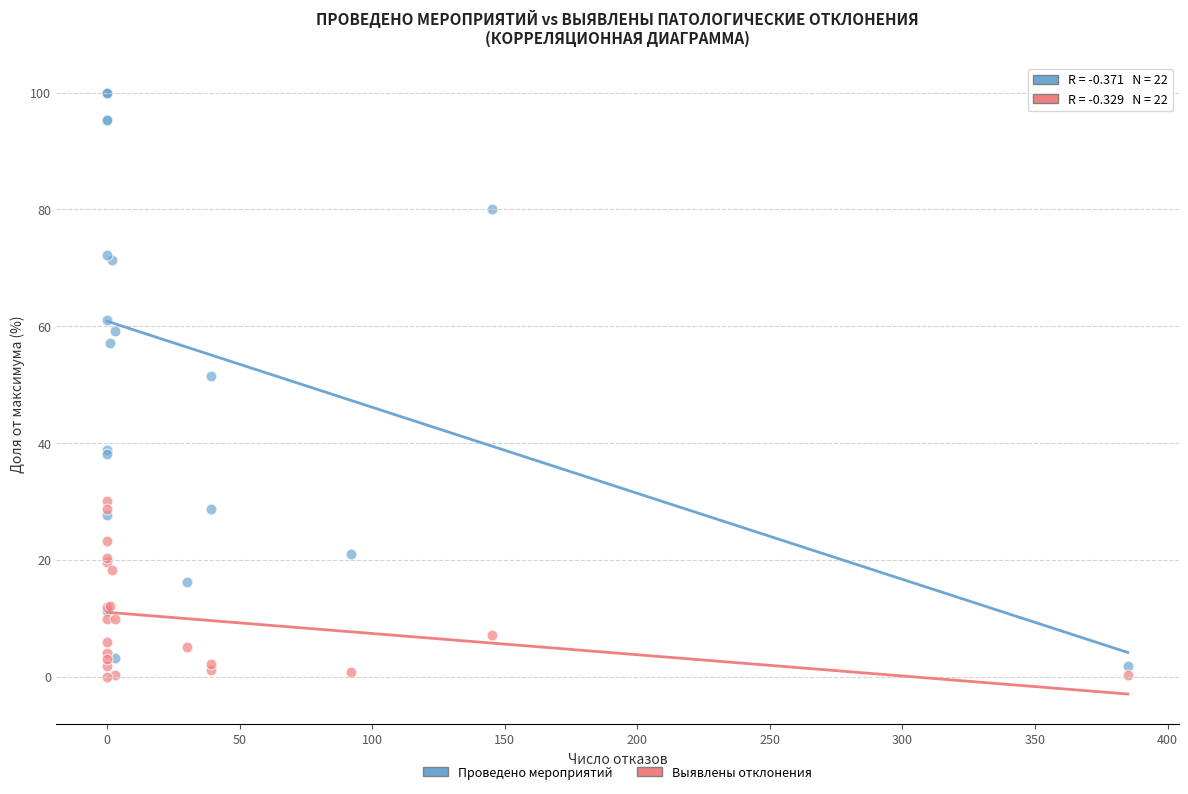

Which series has the widest spread of Y values?

Проведено мероприятий